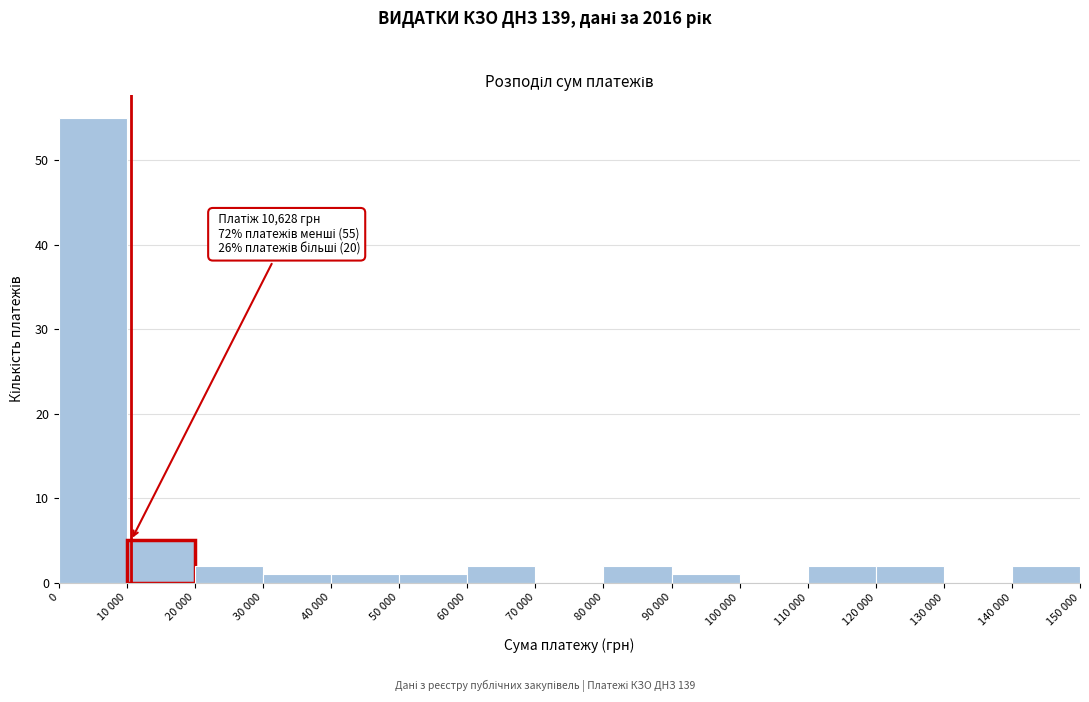

Reading left to right, list all the values displayed in this chart.

0=55	10 000=5	20 000=2	30 000=1	40 000=1	50 000=1	60 000=2	70 000=0	80 000=2	90 000=1	100 000=0	110 000=2	120 000=2	130 000=0	140 000=2